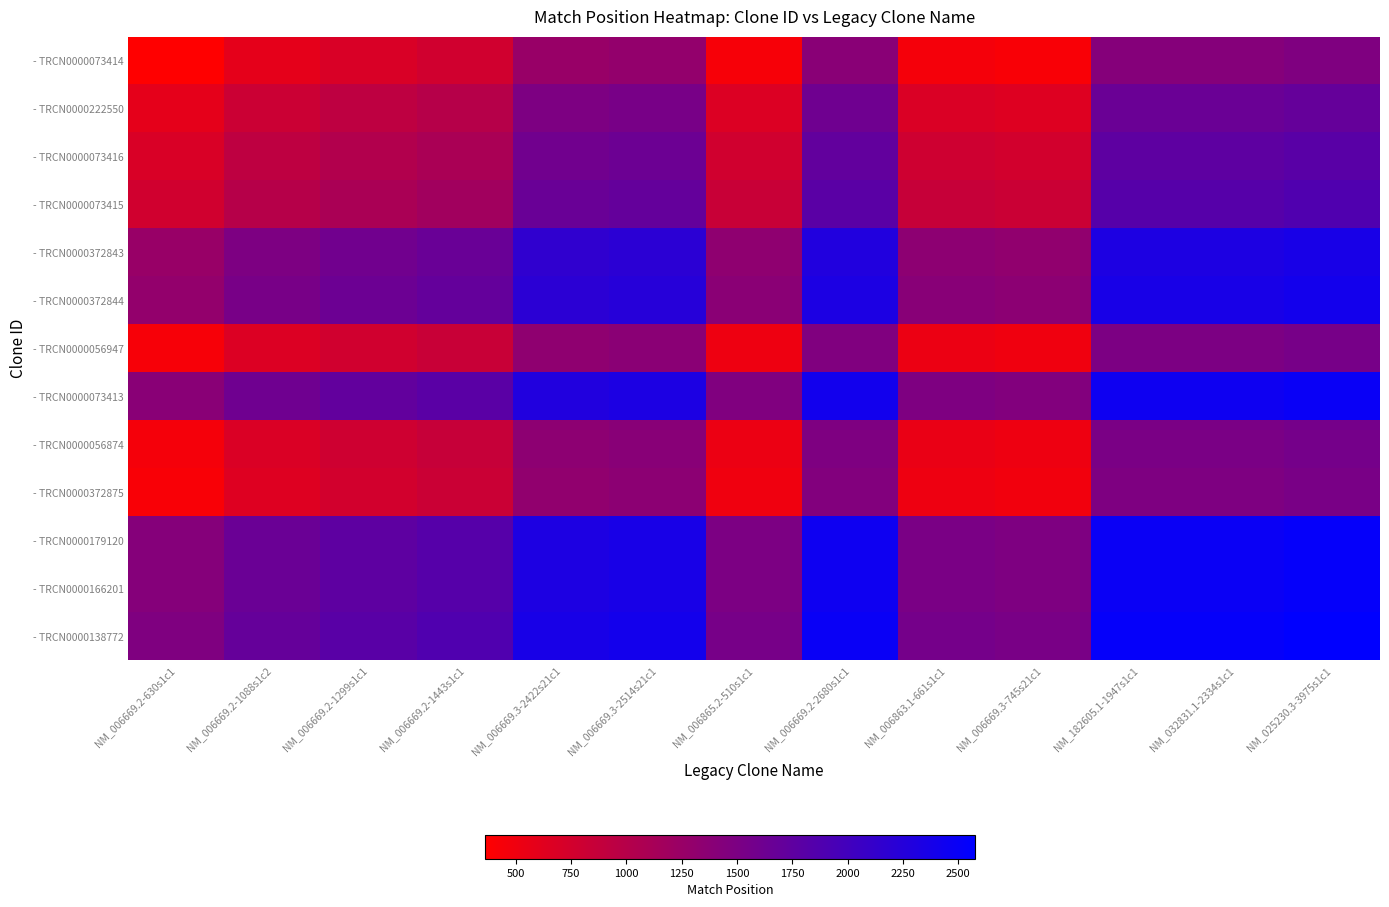

Rank the series at NM_025230.3-3975s1c1 from highest to lowest value.

- TRCN0000138772, - TRCN0000166201, - TRCN0000179120, - TRCN0000073413, - TRCN0000372844, - TRCN0000372843, - TRCN0000073415, - TRCN0000073416, - TRCN0000222550, - TRCN0000056874, - TRCN0000056947, - TRCN0000372875, - TRCN0000073414